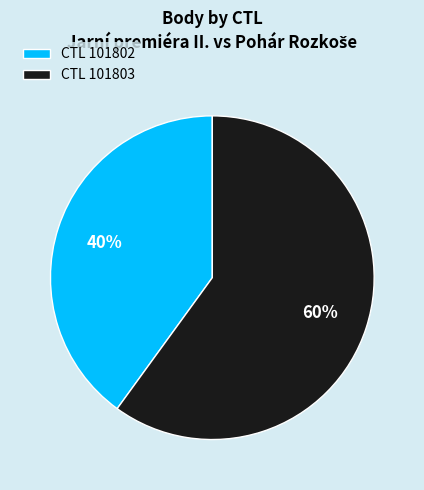

What is the ratio of the value at CTL 101803 to the value at CTL 101802?

1.5